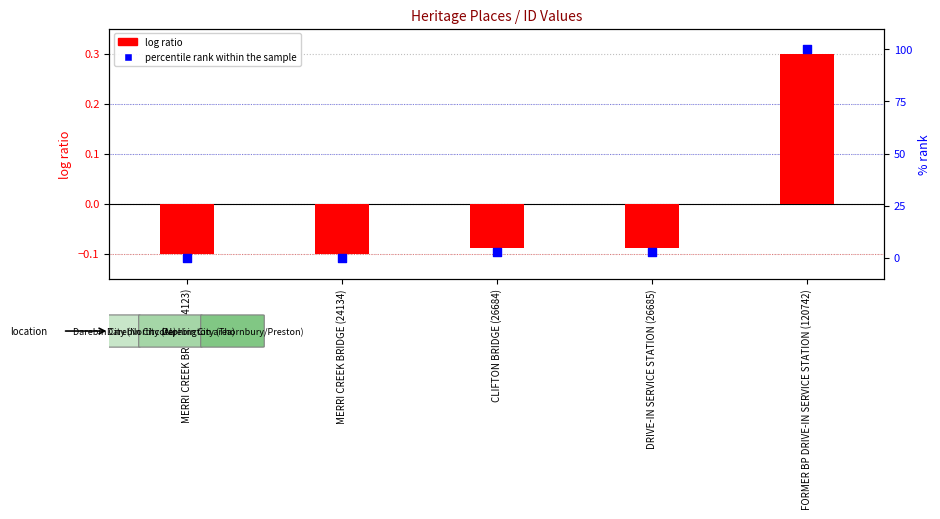

Which series has the largest total across all categories?

percentile rank within the sample